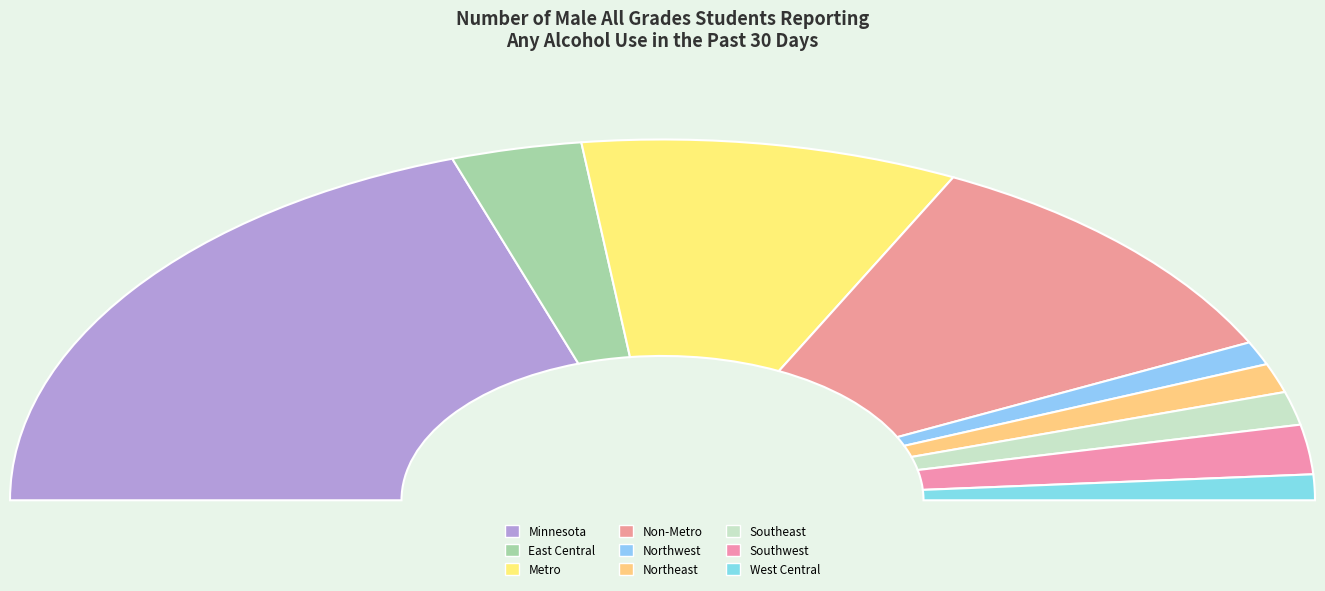

To the nearest percent, what is the difference between the largest and smallest slice percentages?

37%